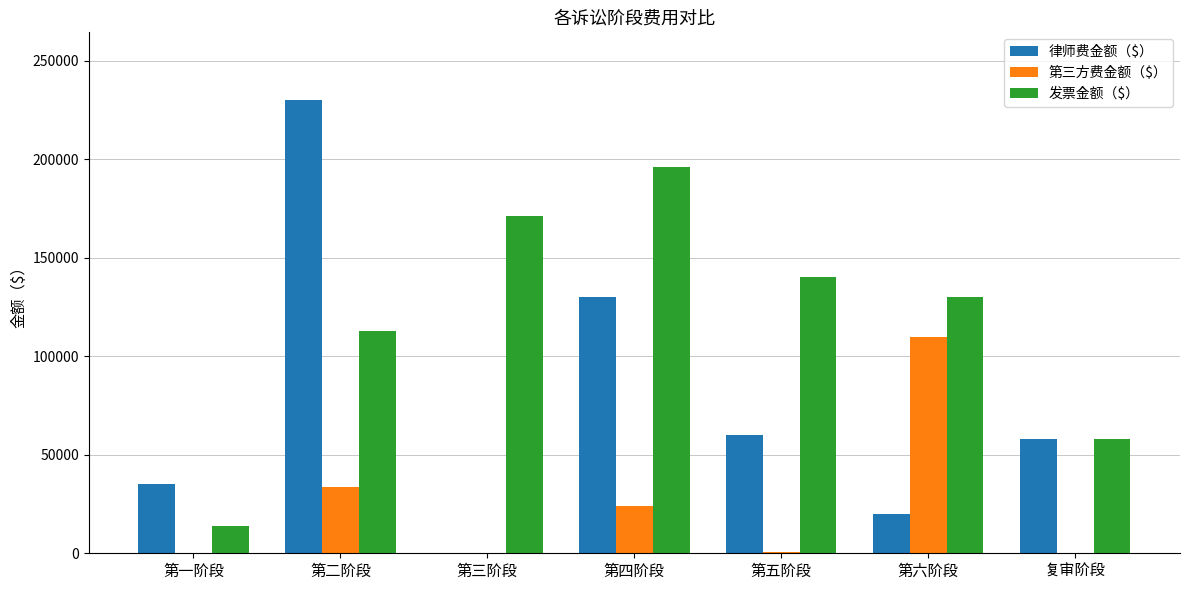

True or false: 发票金额（$） has a value of 30781.0 at 复审阶段.

False